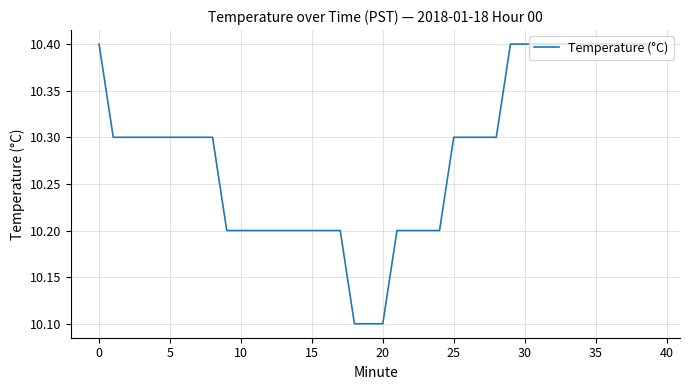

What is the smallest value displayed?

10.1